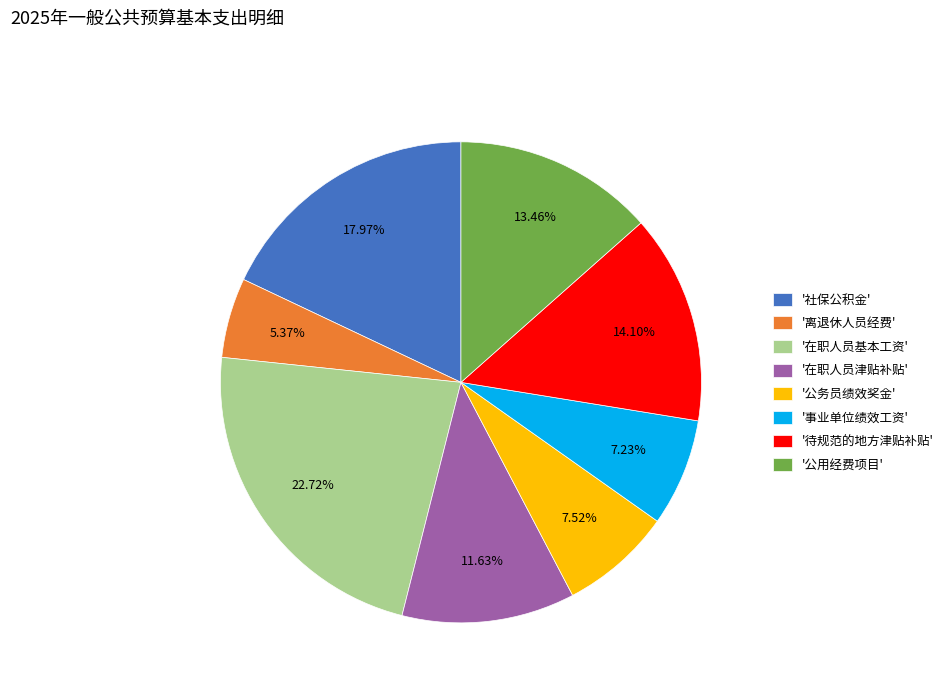

Is there any slice that represents more than half of the pie?

No